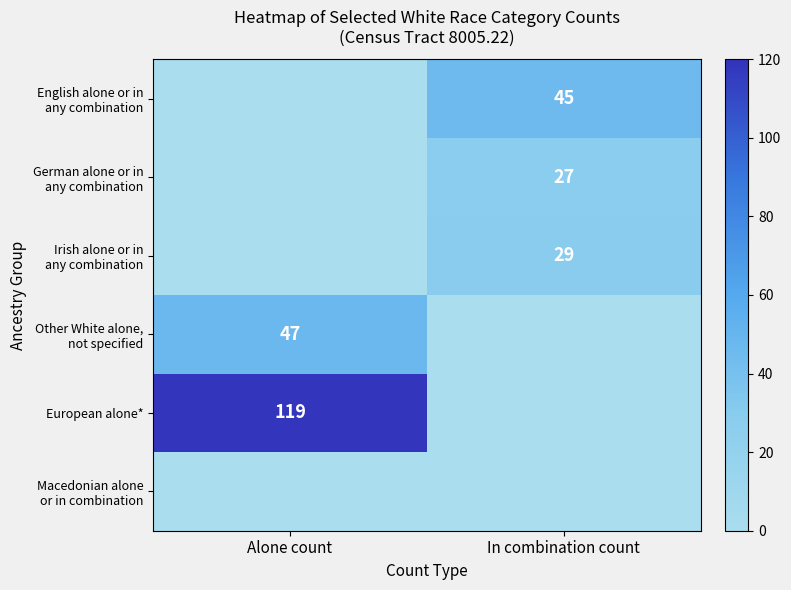

At how many categories does at least one series exceed 11?

2